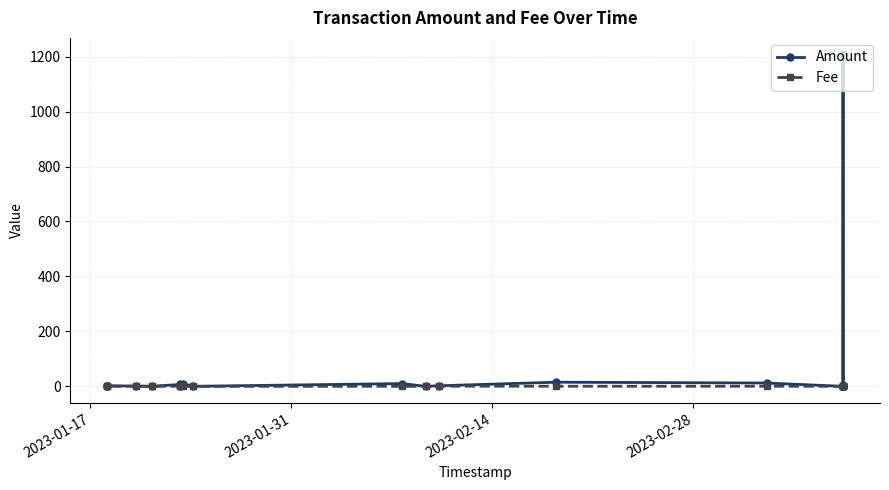

Rank the series by their average value, from lowest to highest.

Fee, Amount